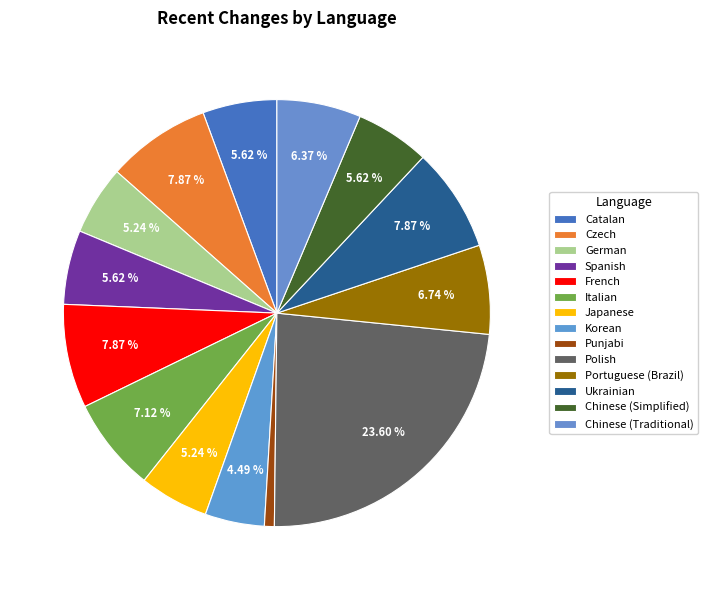

To the nearest percent, what percentage of the pie is Spanish?

6%